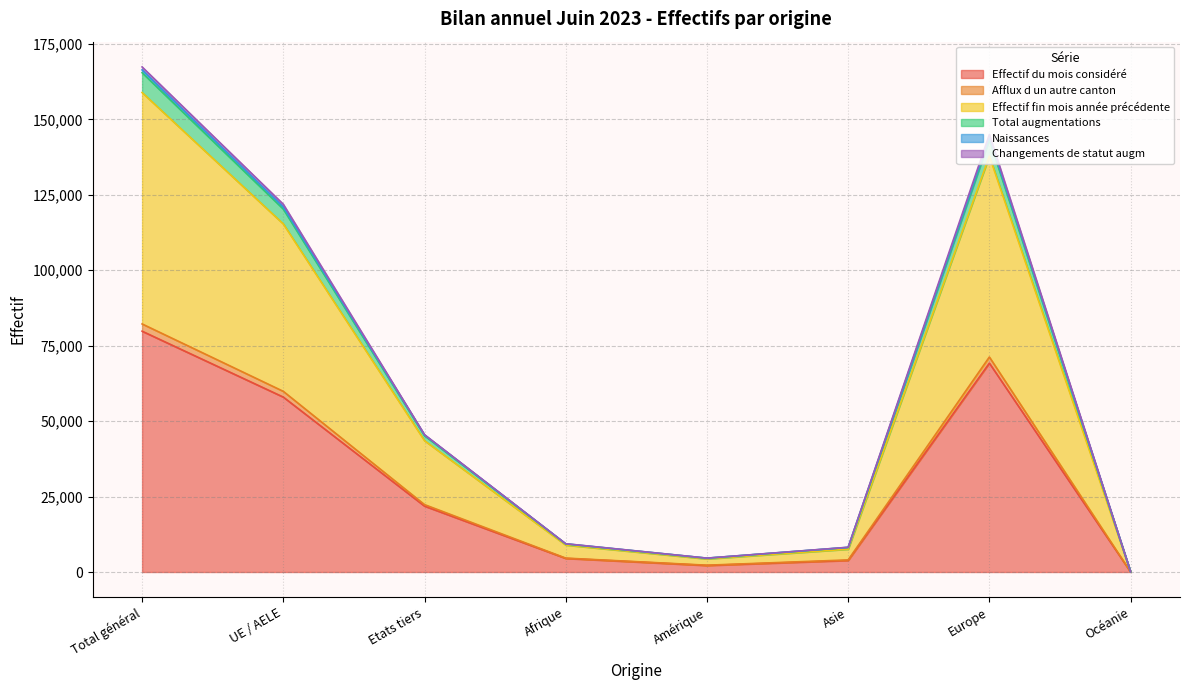

The value of Afflux d un autre canton at Afrique is 4606. True or false?

True